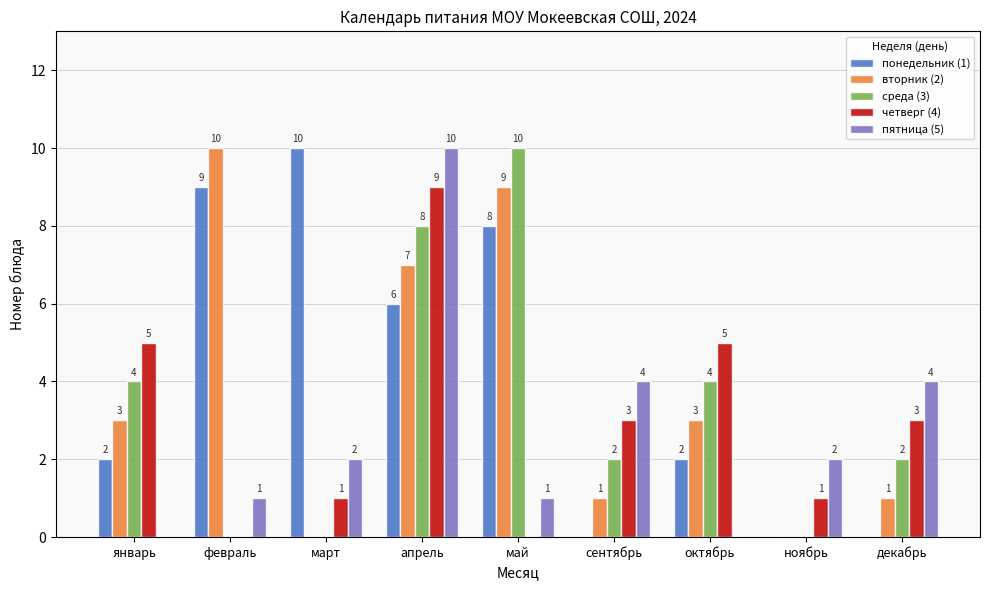

Reading left to right, what are all the values shown in this chart?

понедельник (1): 2	9	10	6	8	0	2	0	0
вторник (2): 3	10	0	7	9	1	3	0	1
среда (3): 4	0	0	8	10	2	4	0	2
четверг (4): 5	0	1	9	0	3	5	1	3
пятница (5): 0	1	2	10	1	4	0	2	4